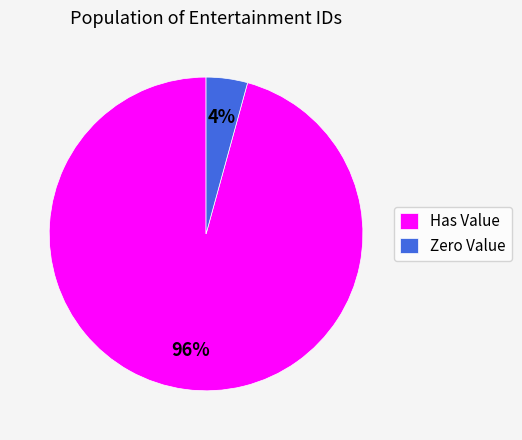

Which category has the smallest portion of the pie?

Zero Value